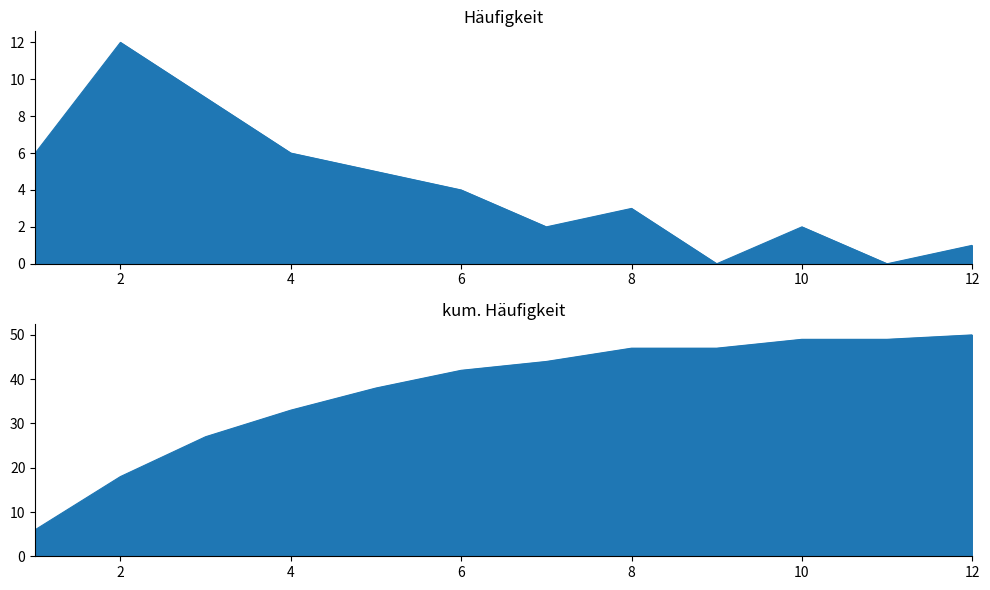

Reading left to right, what are all the values shown in this chart?

Häufigkeit: 1=6	2=12	3=9	4=6	5=5	6=4	7=2	8=3	9=0	10=2	11=0	12=1
kum. Häufigkeit: 1=6	2=18	3=27	4=33	5=38	6=42	7=44	8=47	9=47	10=49	11=49	12=50